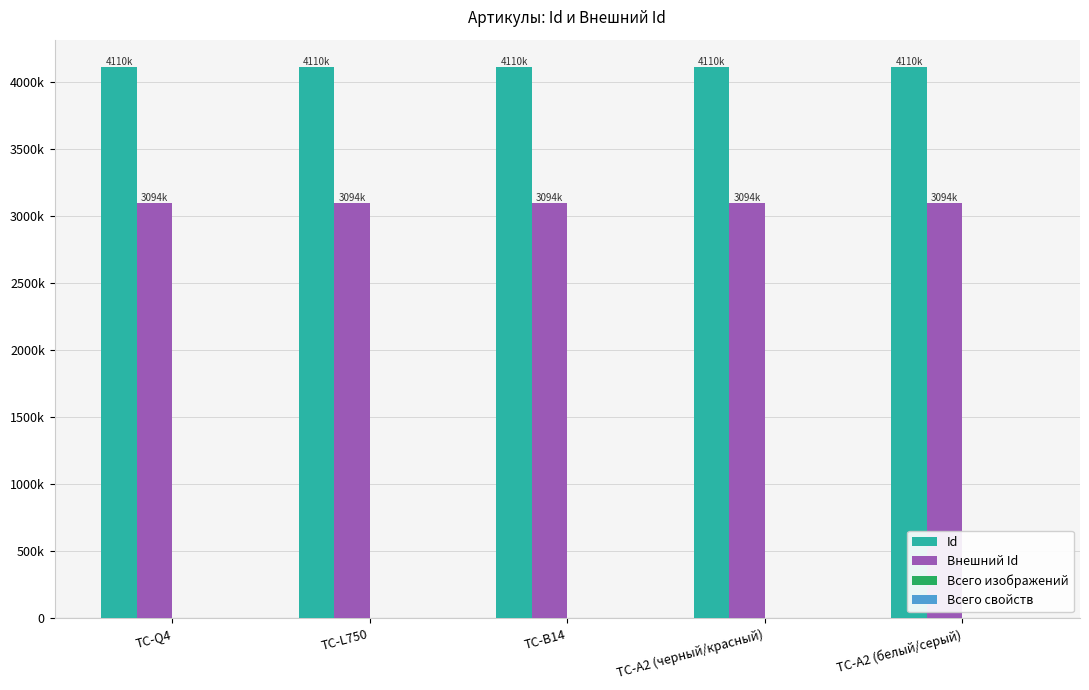

The value of Id at TC-A2 (белый/серый) is 831840. True or false?

False